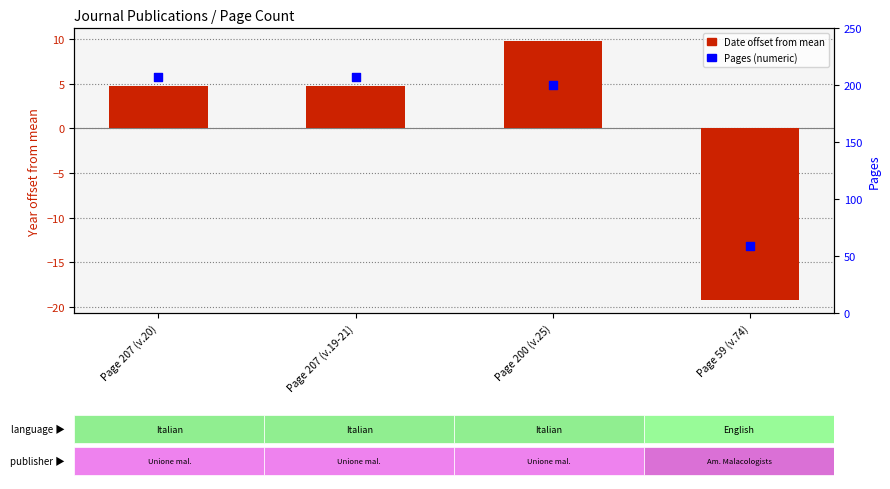

At which category is the sum across all series the highest?

Page 207 (v.20)